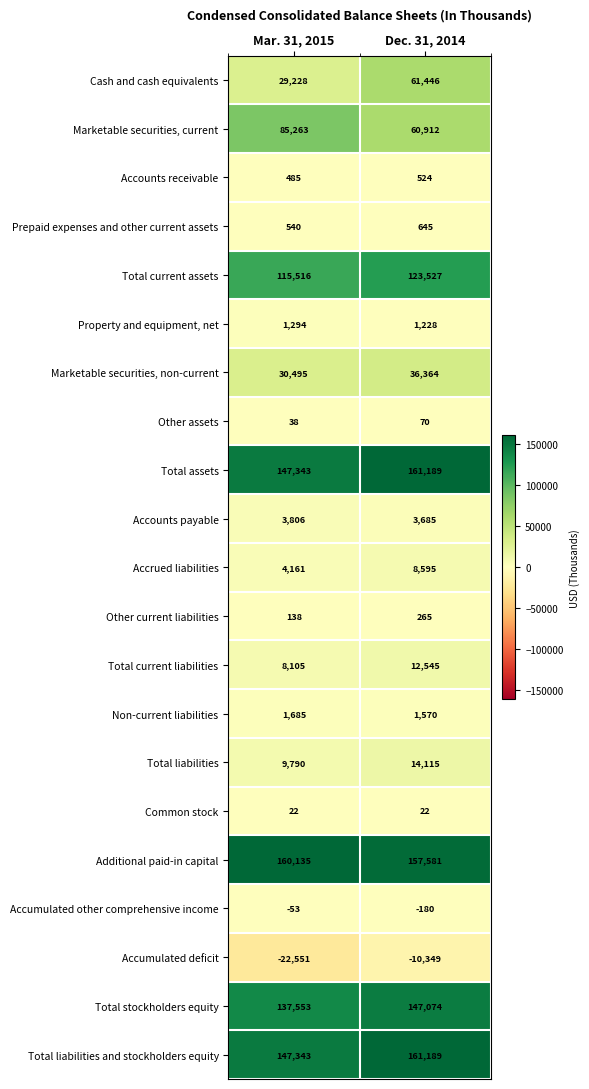

Which series changed the most between Mar. 31, 2015 and Dec. 31, 2014?

Cash and cash equivalents